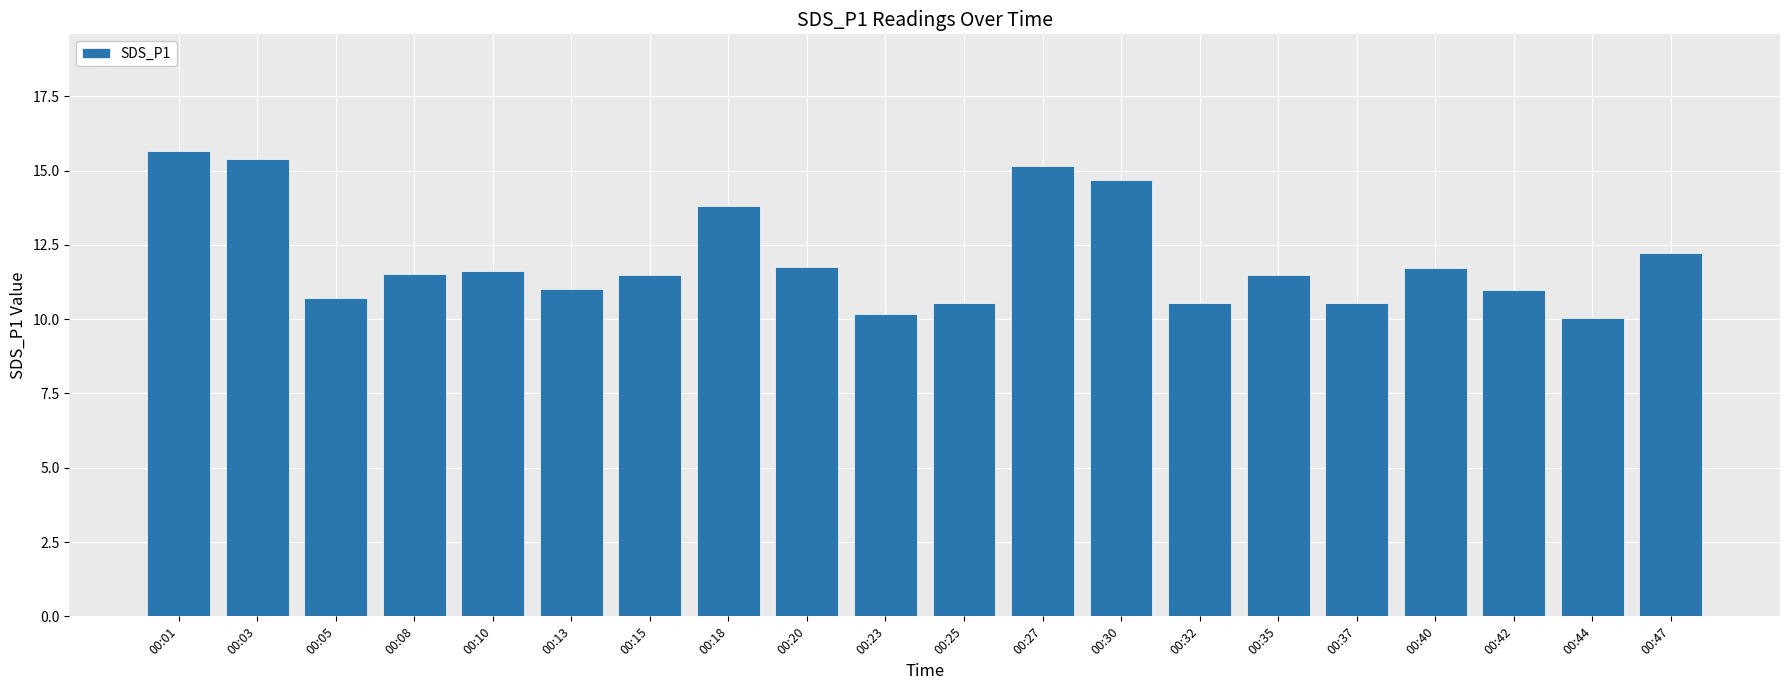

What is the value of the 14th bar from the left?

10.5